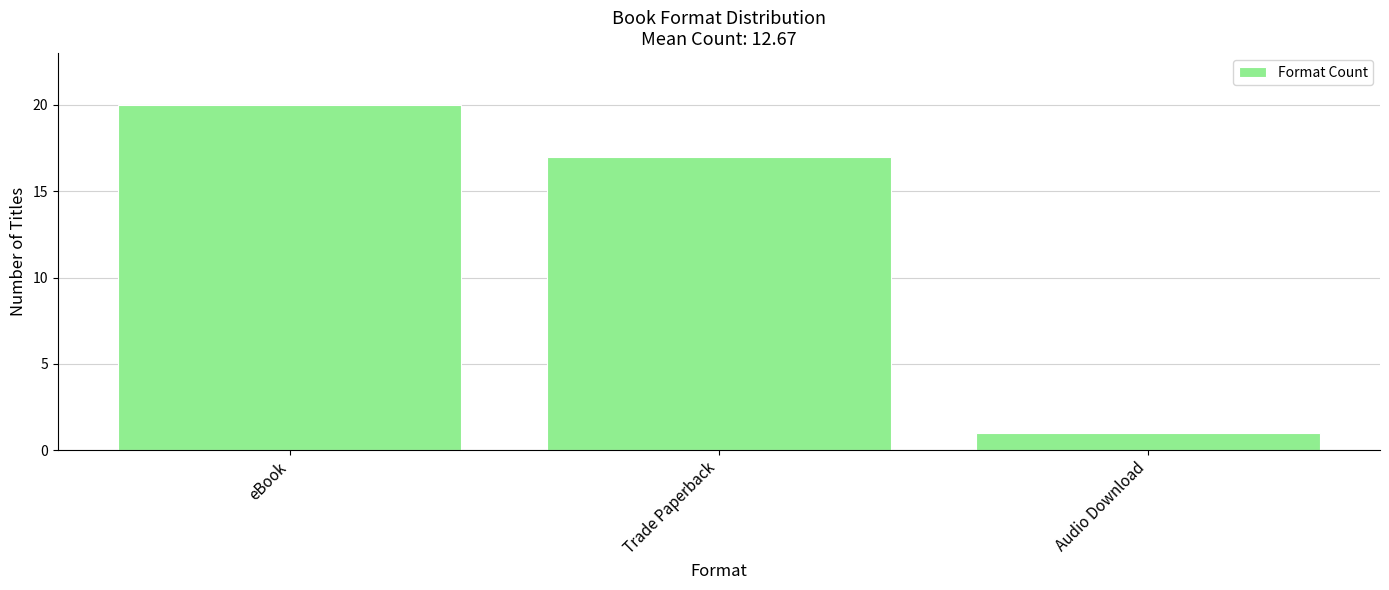

Read the value at eBook.

20